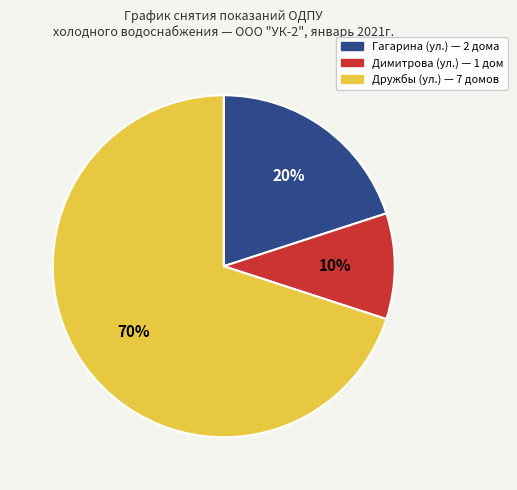

Count the number of slices in the pie.

3